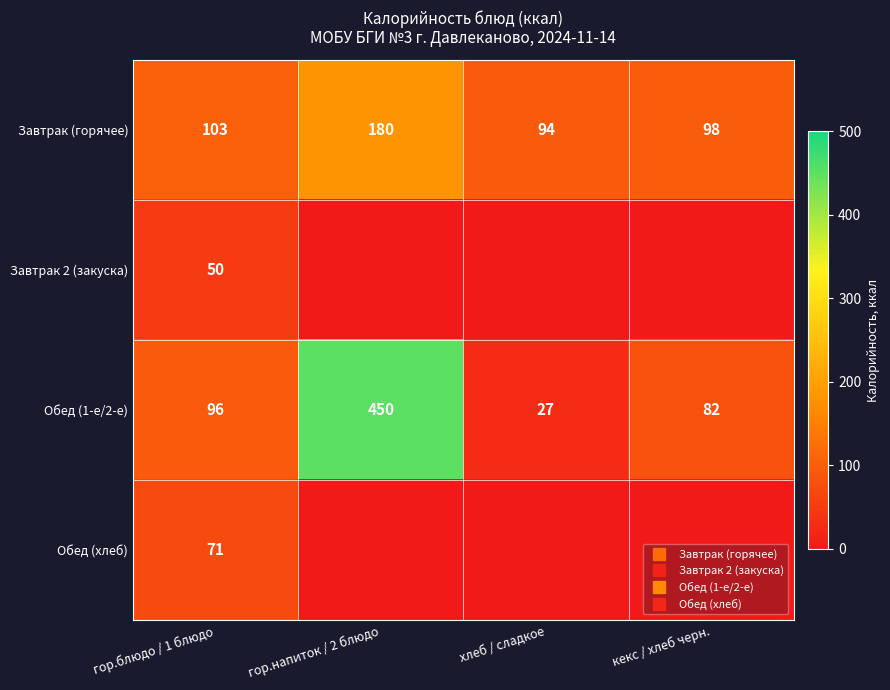

At which label does Завтрак (горячее) reach its minimum?

хлеб / сладкое